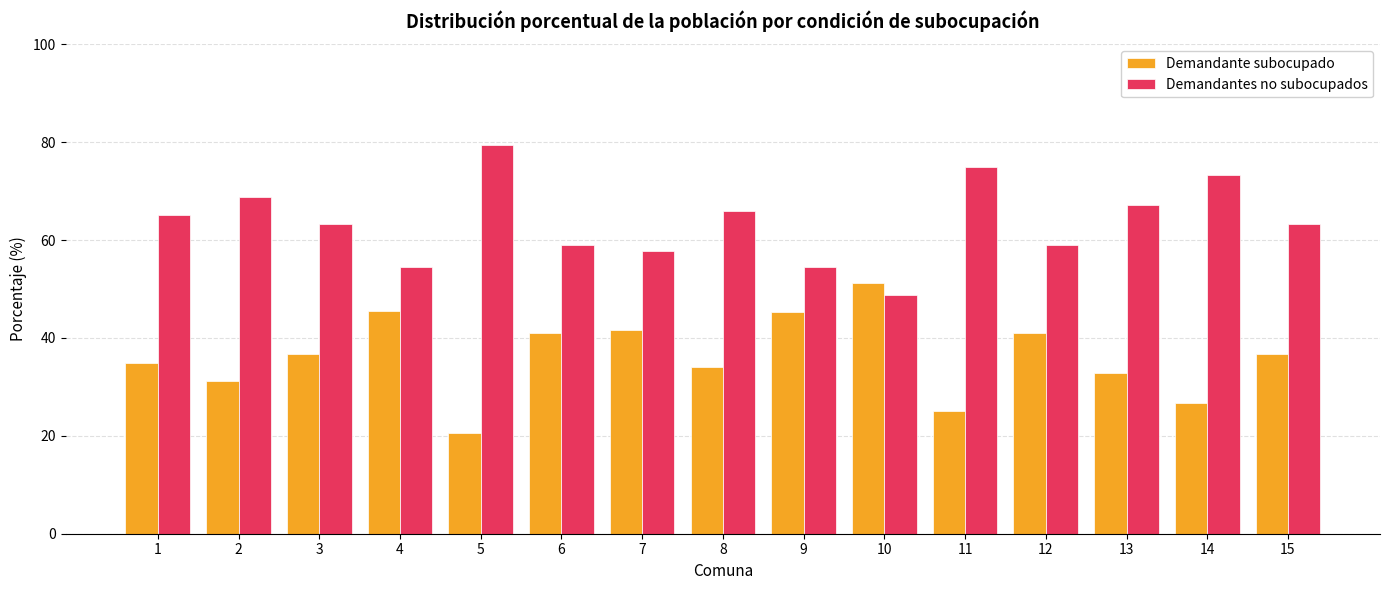

At 15, list the series in order from smallest to largest.

Demandante subocupado, Demandantes no subocupados